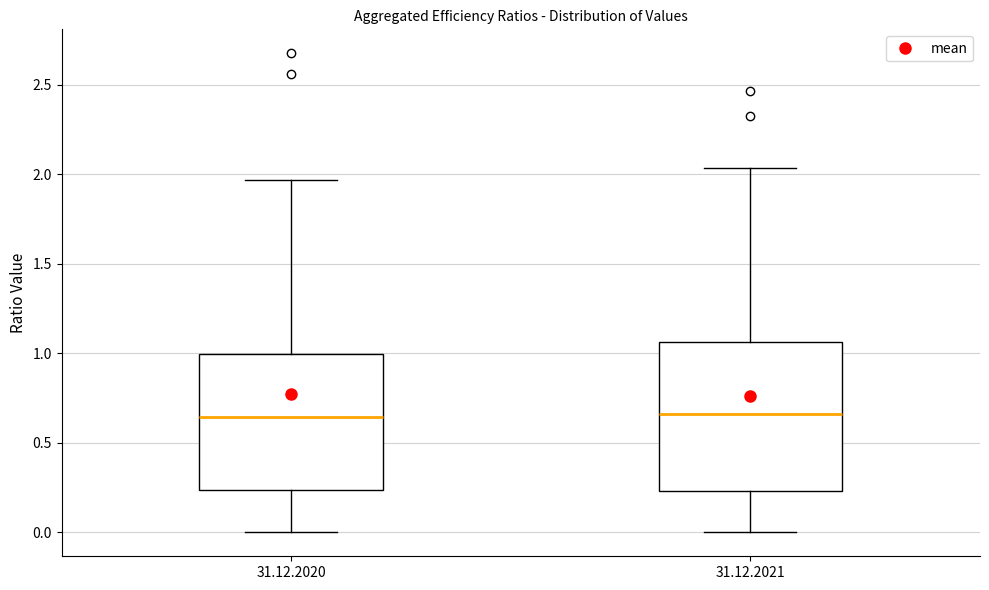

Reading left to right, read every box against the y-axis: the position of its median line, the range the box covers, and the ends of its whiskers. The values are not printed on the chart, so give them approximately, as read against the axis.

31.12.2020: median 0.65, box 0.25 to 1.00, whiskers 0.00 to 1.95
31.12.2021: median 0.65, box 0.25 to 1.05, whiskers 0.00 to 2.05